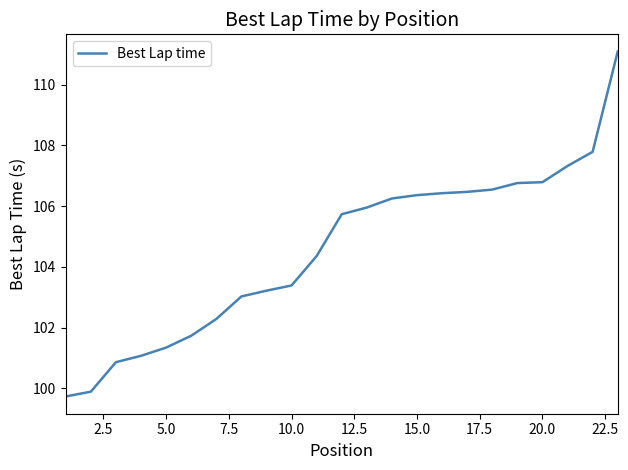

What is the difference between the maximum and minimum values?

11.4